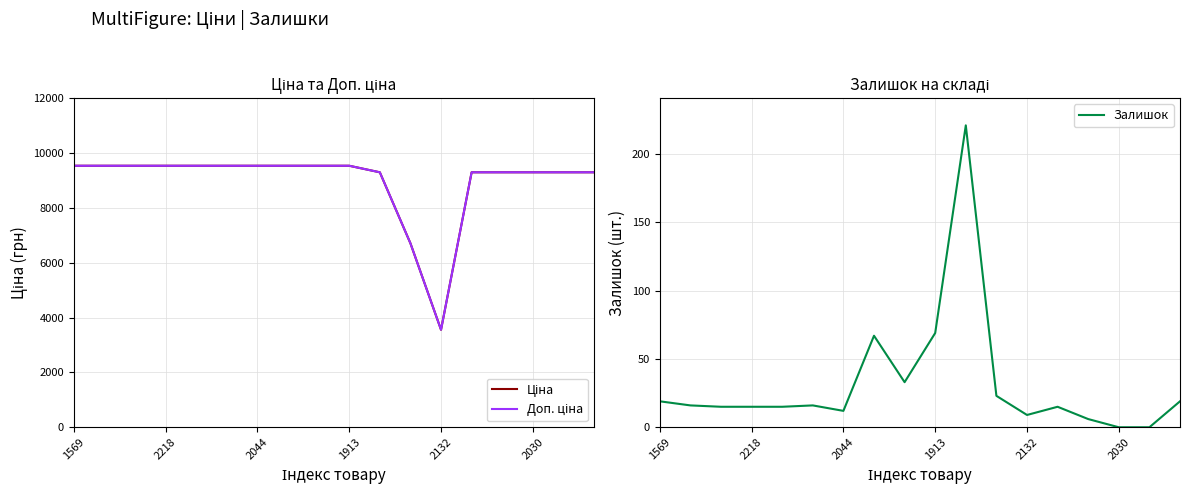

In Залишок, how many points are lower than both neighbors (excluding endpoints)?

3